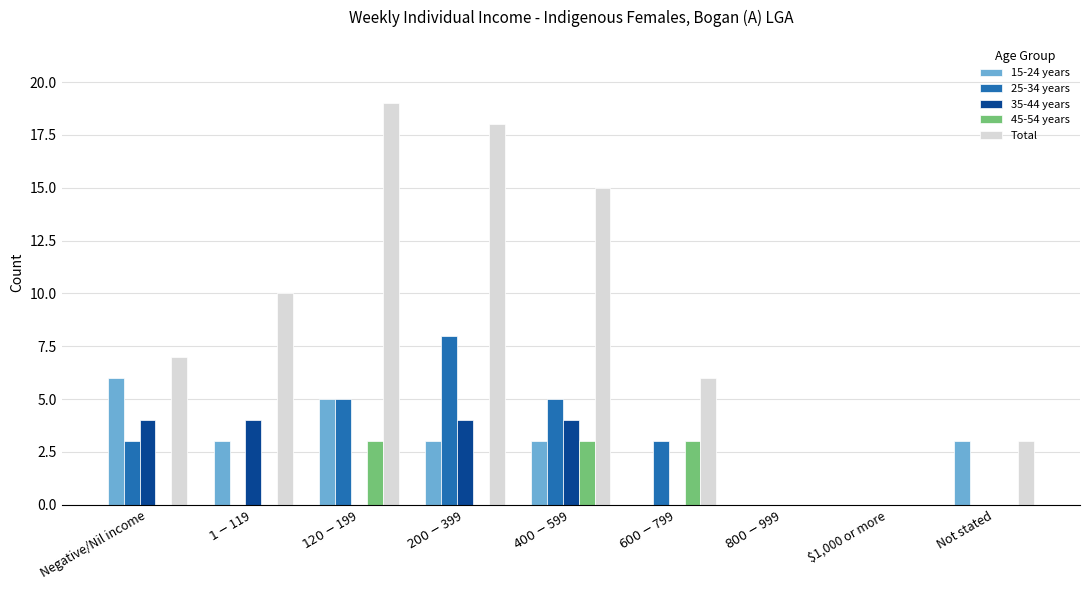

The value of 45-54 years at $800-$999 is 1. True or false?

False